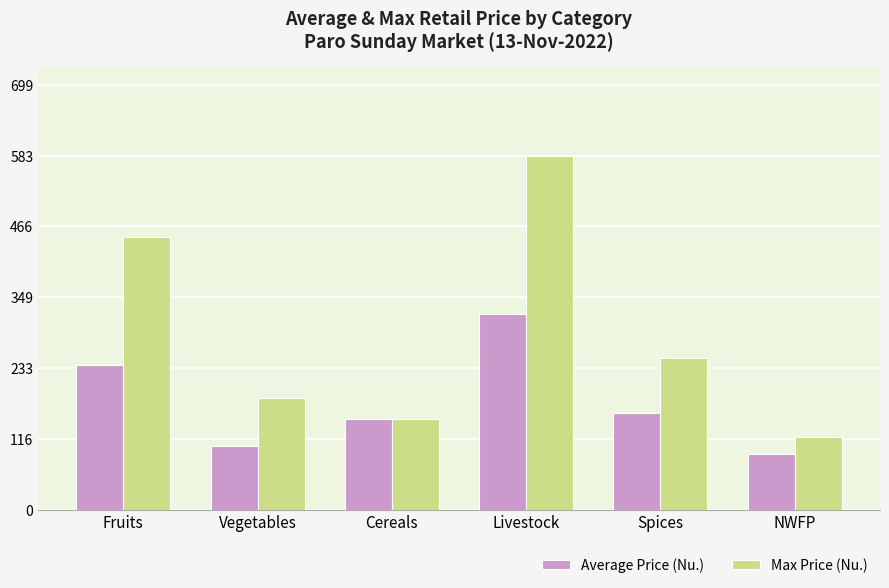

What is the approximate value of Max Price (Nu.) at Cereals?

150.0